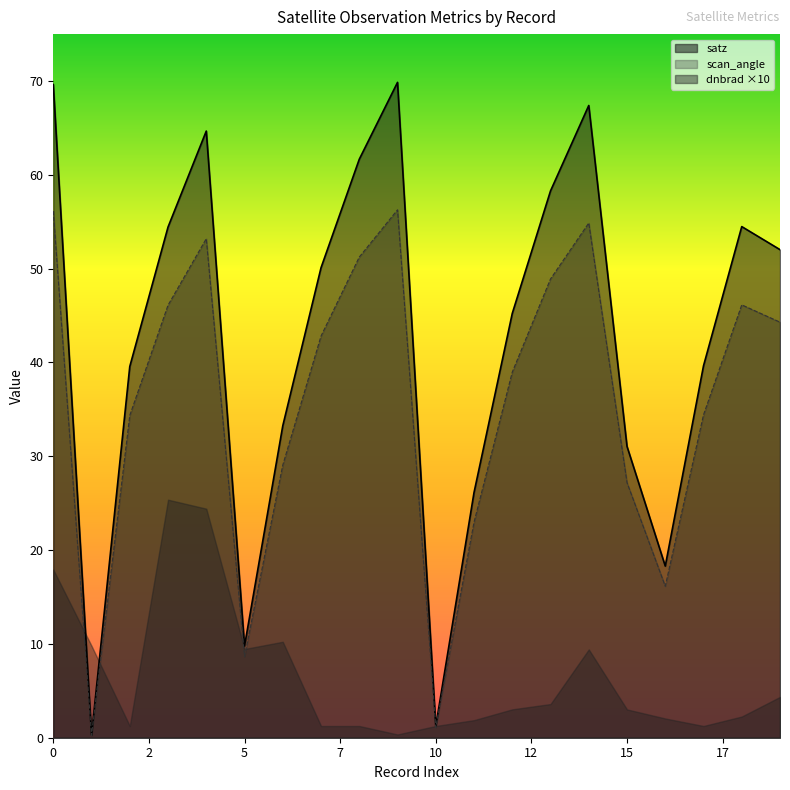

What is the value of the satz point at the 4th from the left?

54.4